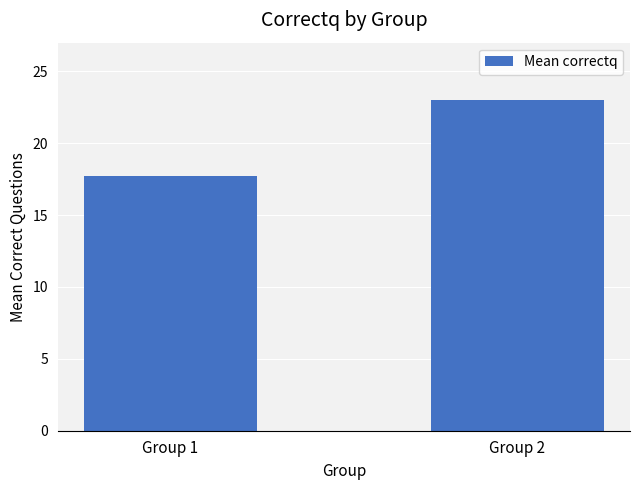

At which label is the value closest to 20?

Group 1